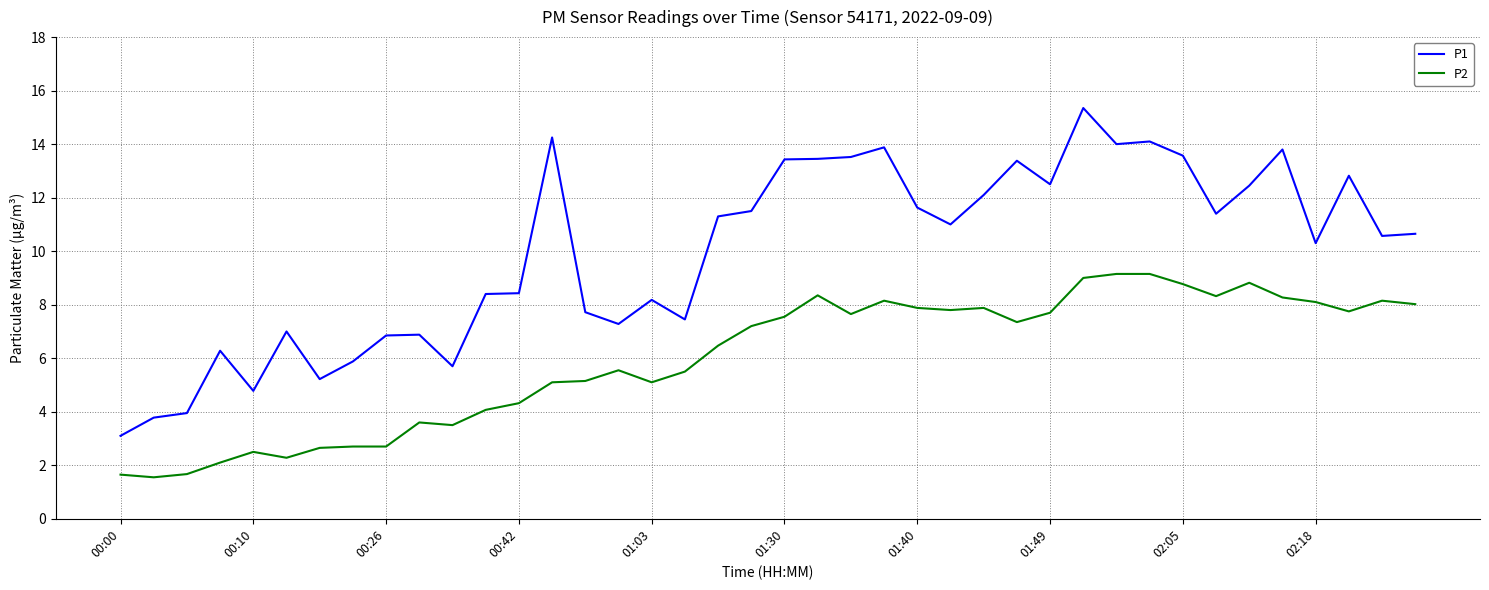

Which series has the widest spread of values?

P1